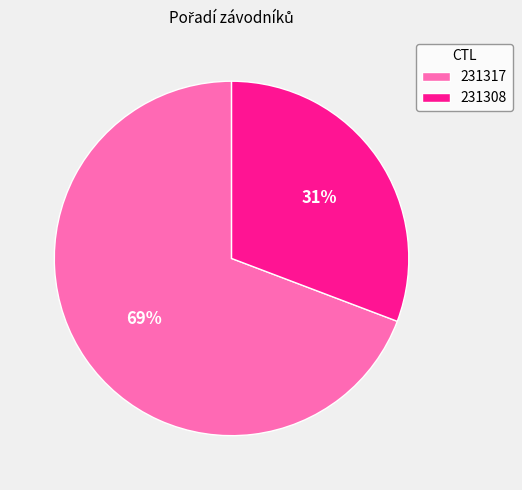

What is the ratio of the value at 231317 to the value at 231308?

2.2